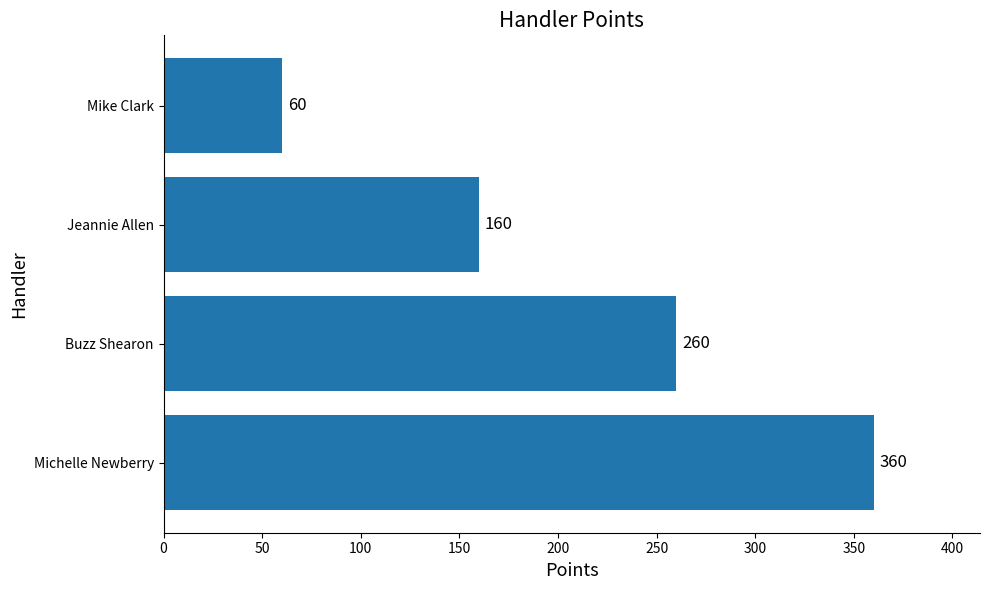

What is the difference between the maximum and minimum values?

300